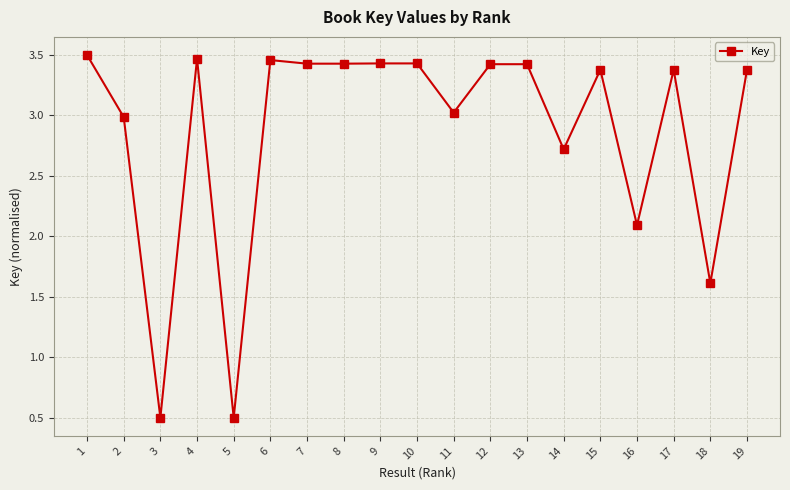

What is the minimum value shown in the chart?

0.5